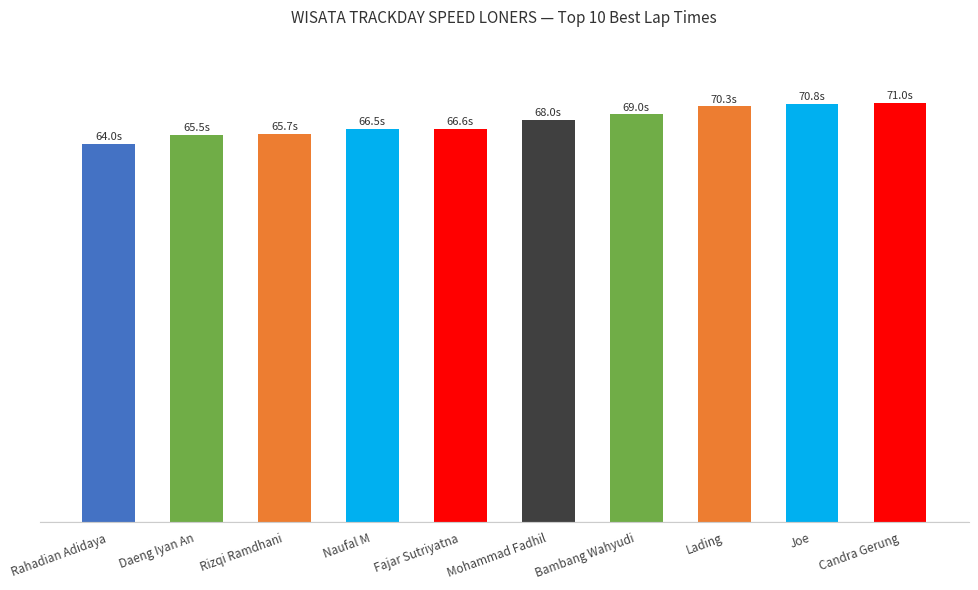

What is the label of the 9th bar from the left?

Joe